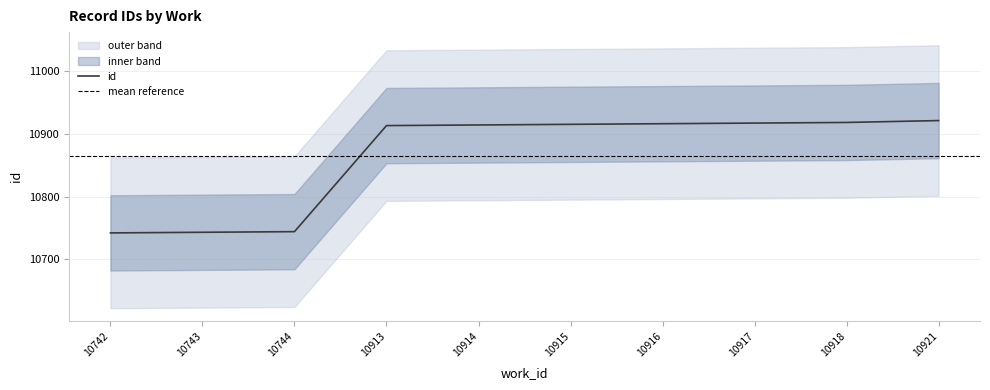

True or false: id_upper and id_lower cross at least once.

False